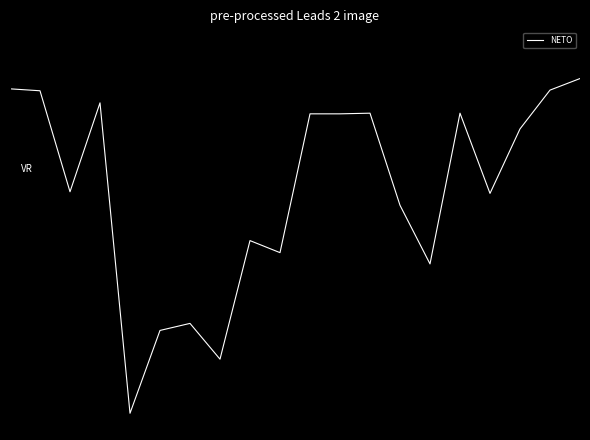

Rank the categories by value from lowest to highest.

4, 7, 5, 6, 14, 9, 8, 13, 16, 2, 17, 10, 11, 12, 15, 3, 1, 18, 0, 19